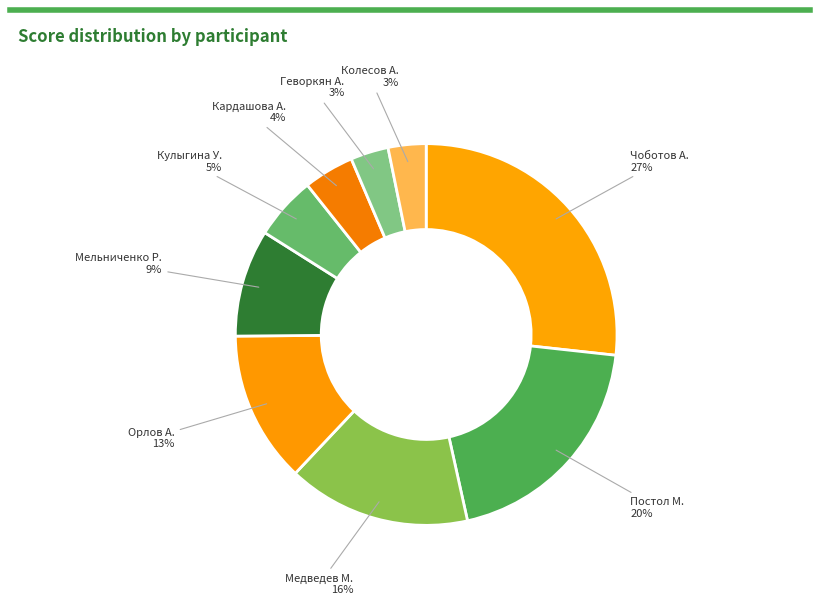

Which has a higher value, Колесов А. or Орлов А.?

Орлов А.